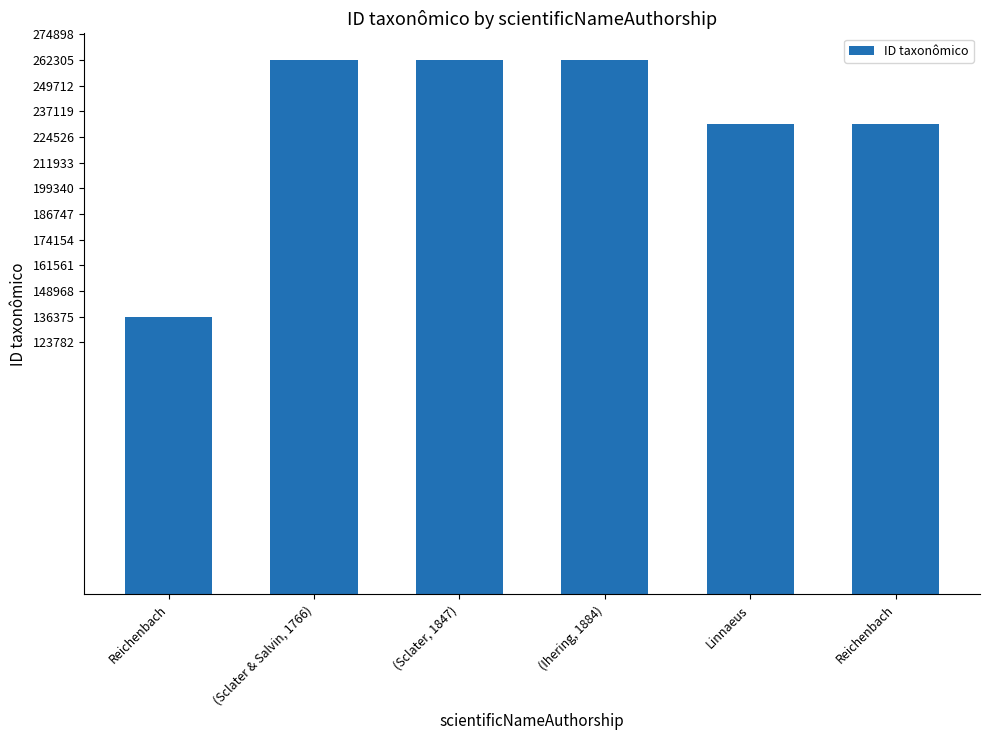

Which has a higher value, (Ihering, 1884) or Reichenbach?

(Ihering, 1884)